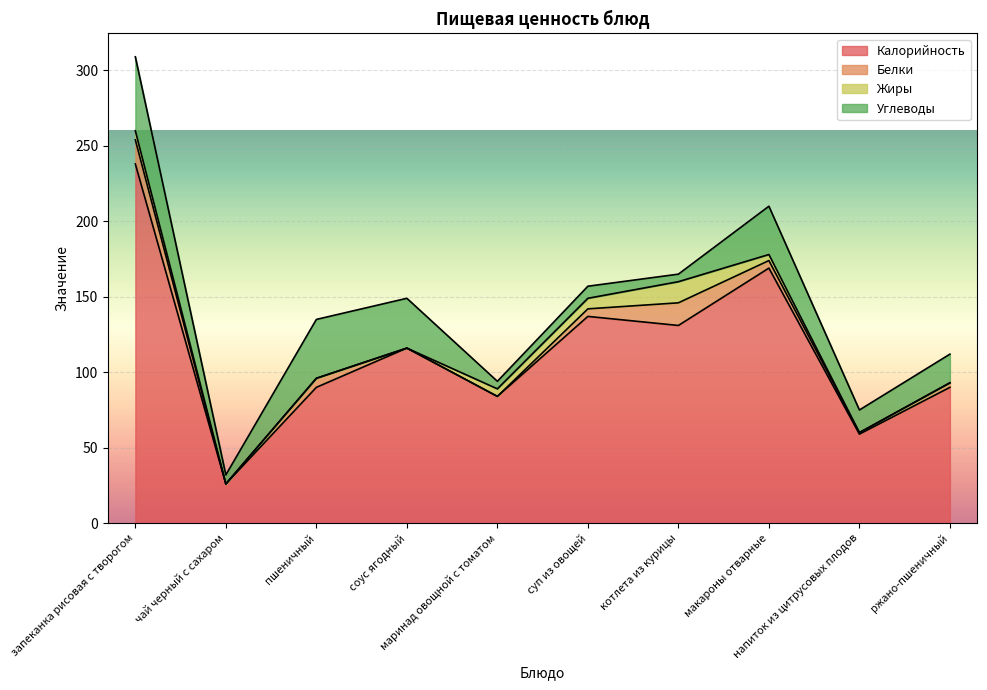

Reading right to left, list all the values displayed in this chart.

Калорийность: 90	59	169	131	137	84	116	90	26	238
Белки: 3	1	5	15	5	0	0	6	0	16
Жиры: 0	0	4	14	7	5	0	0	0	6
Углеводы: 19	15	32	5	8	5	33	39	6	49